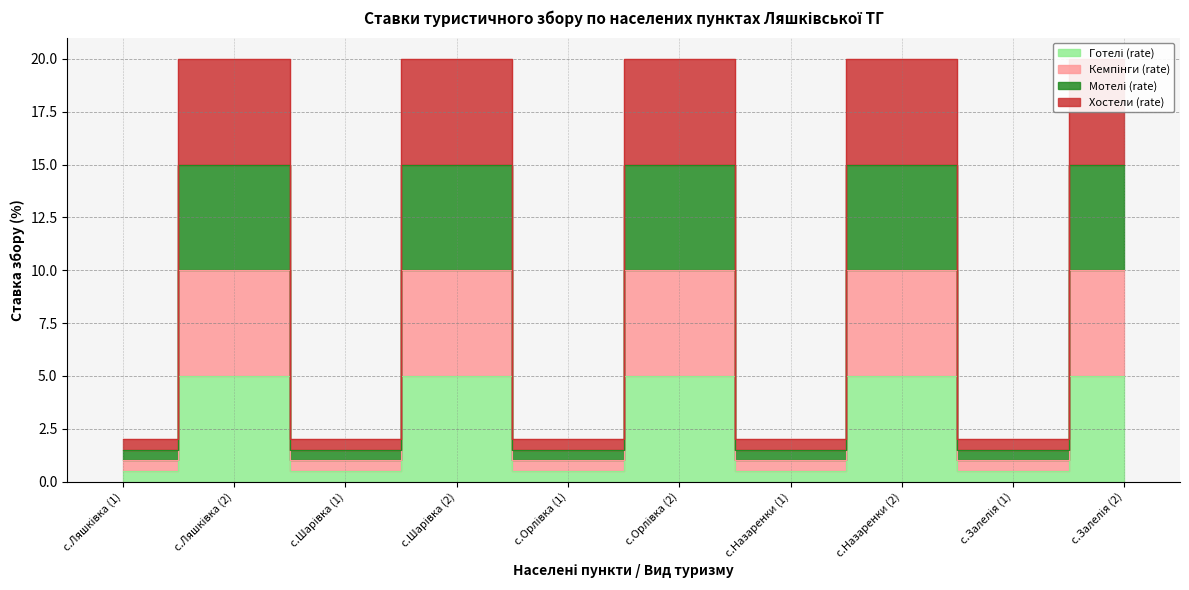

True or false: Кемпінги (rate) and Мотелі (rate) cross at least once.

False